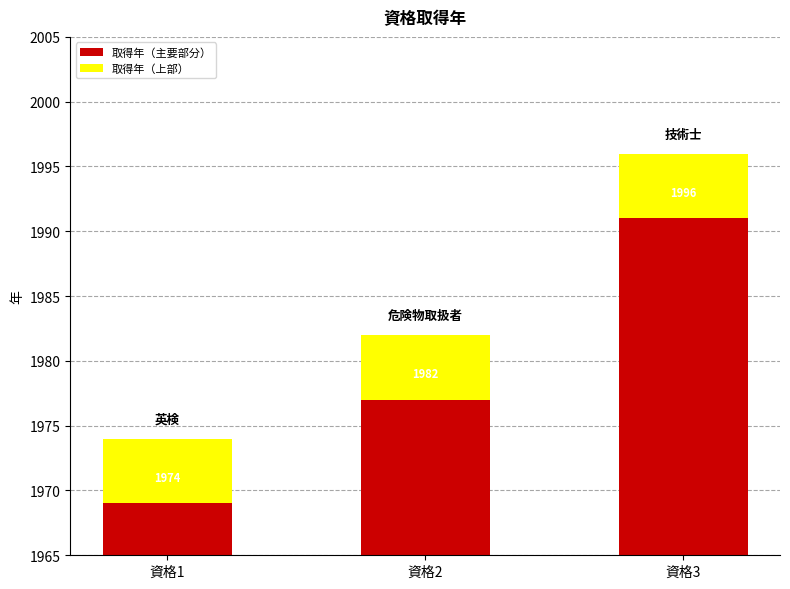

How many values in the 取得年（主要部分） series exceed 12?

1